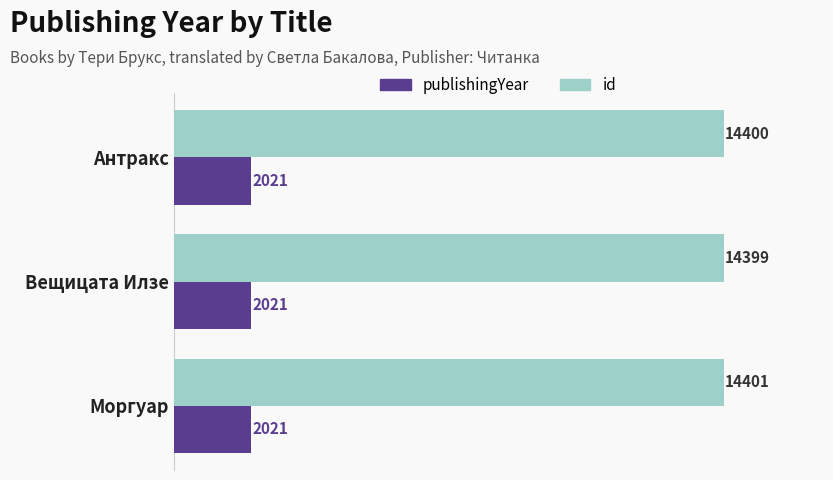

How many data points in id are less than 14400?

1